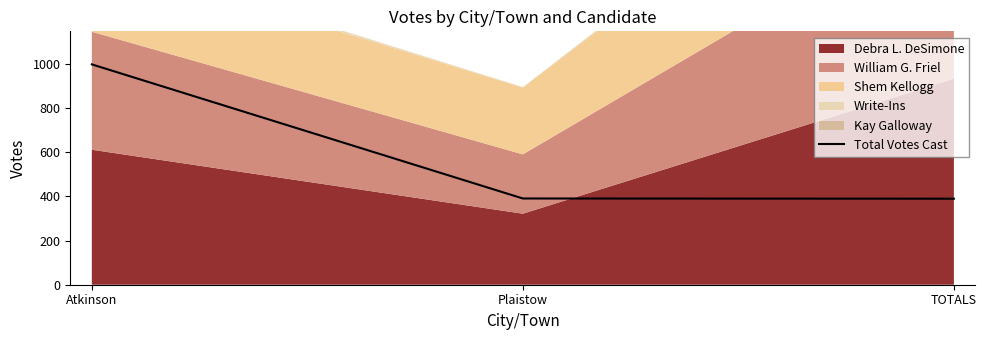

What is the label of the 1st point from the right?

TOTALS